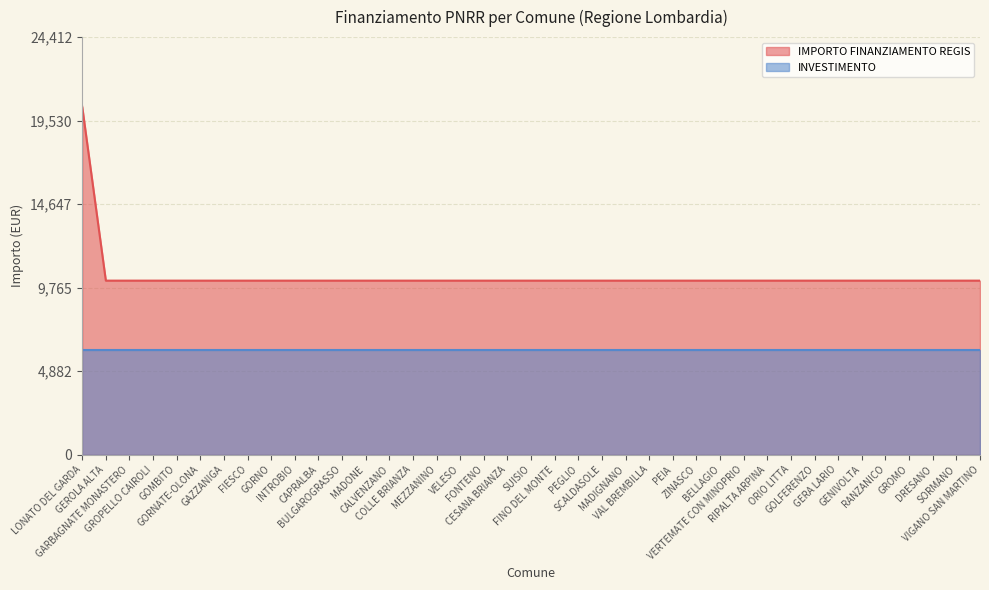

What value does the data have at GROMO?

10172